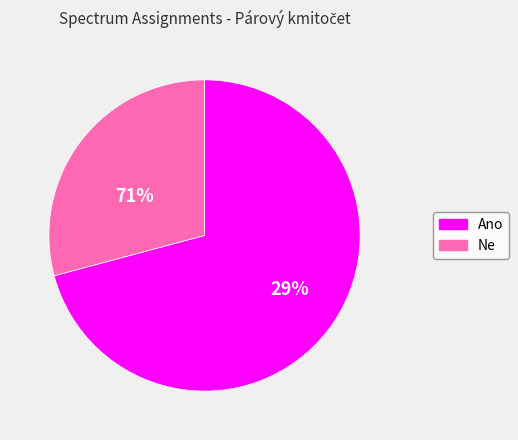

How many slices are in this pie chart?

2